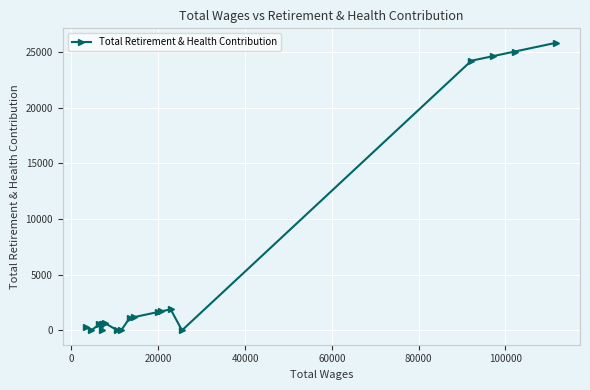

How many interior local peaks (higher than both neighbors) does the data have?

3